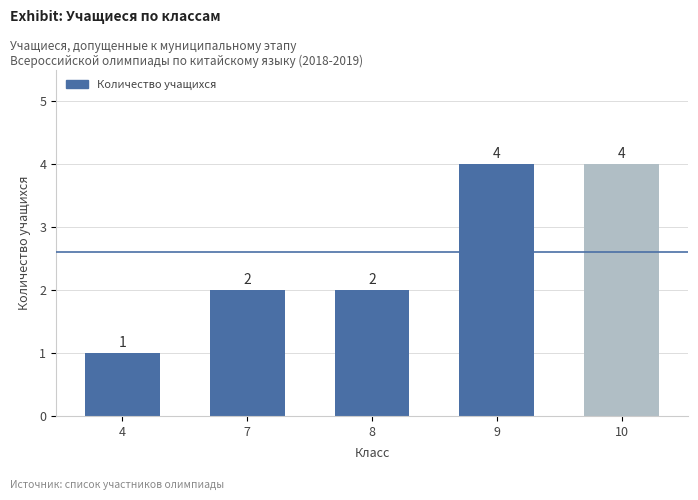

What is the change in value from 8 to 9?

+2